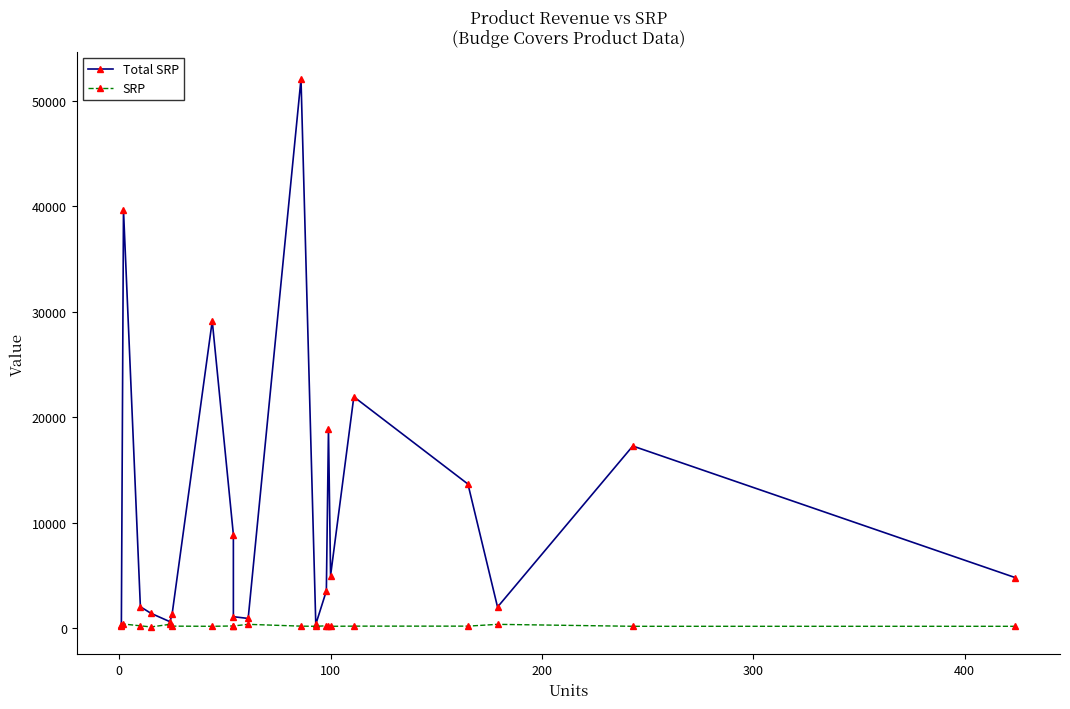

How many data points in SRP are above 199?

14